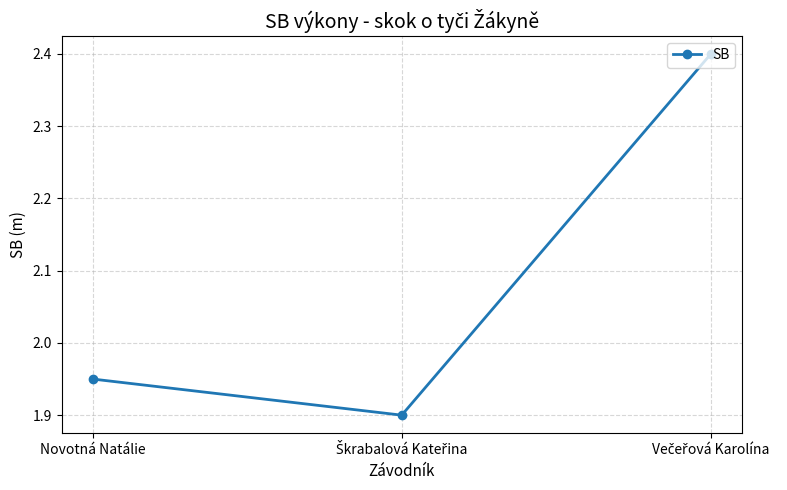

What is the difference between the maximum and minimum values?

0.5